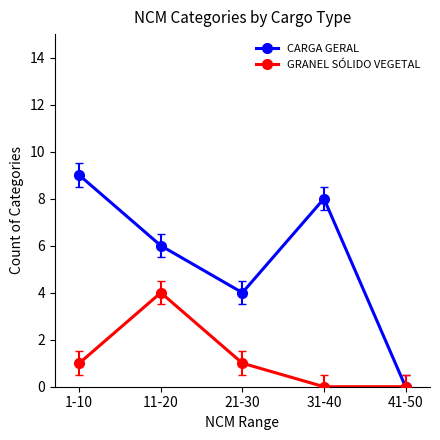

How many GRANEL SÓLIDO VEGETAL values are between 0 and 1?

4